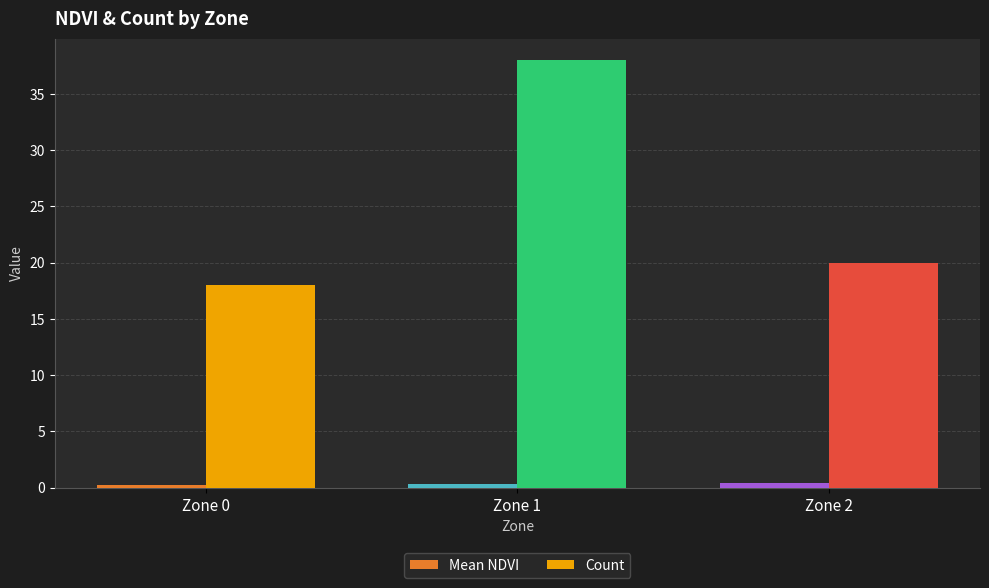

List the series in order of their overall mean, lowest first.

Mean NDVI, Count